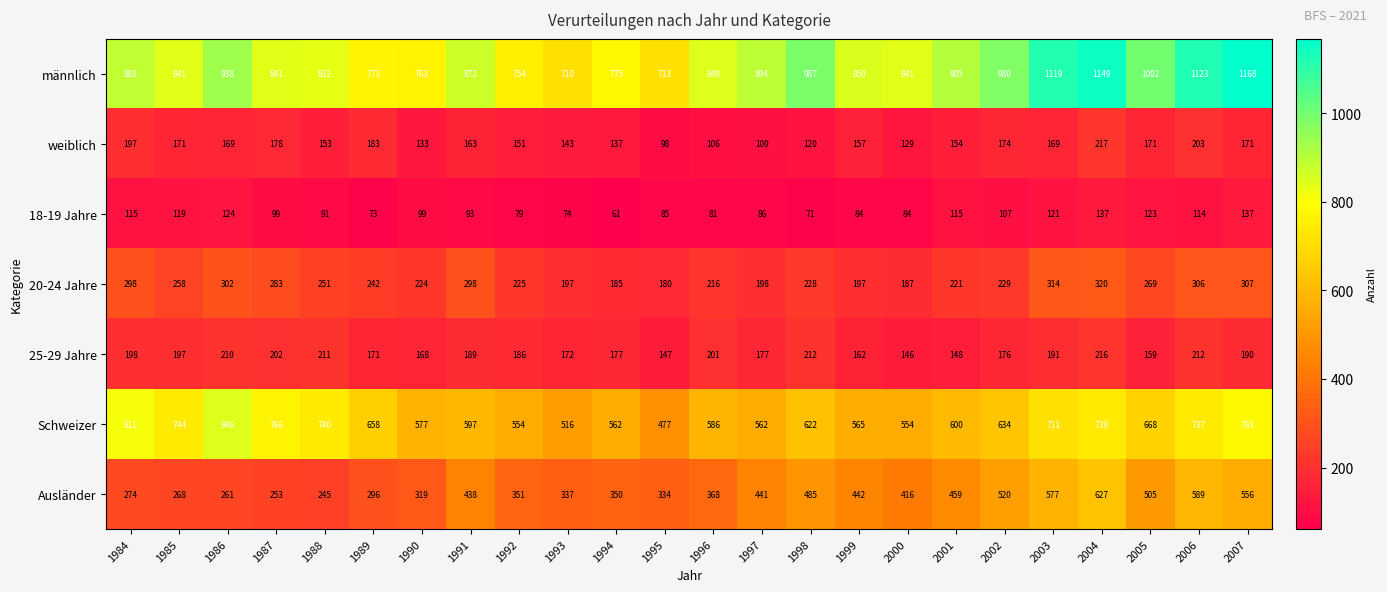

At which category is the sum across all series the highest?

2004